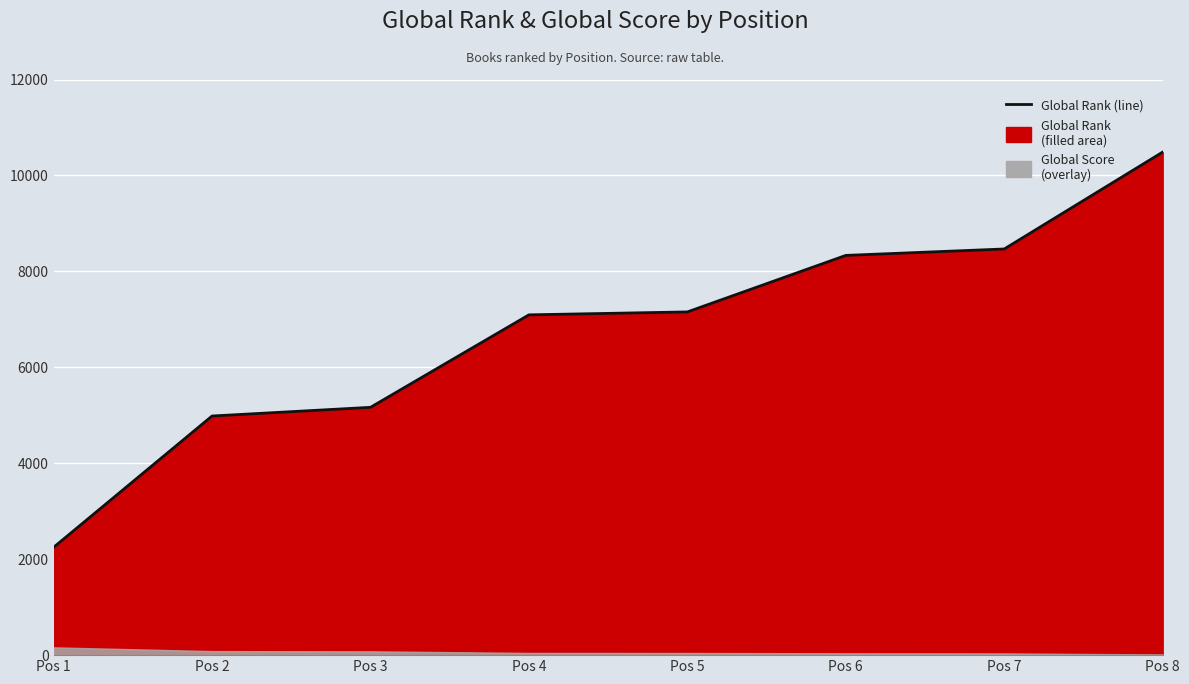

What is the maximum value shown in the chart?

10487